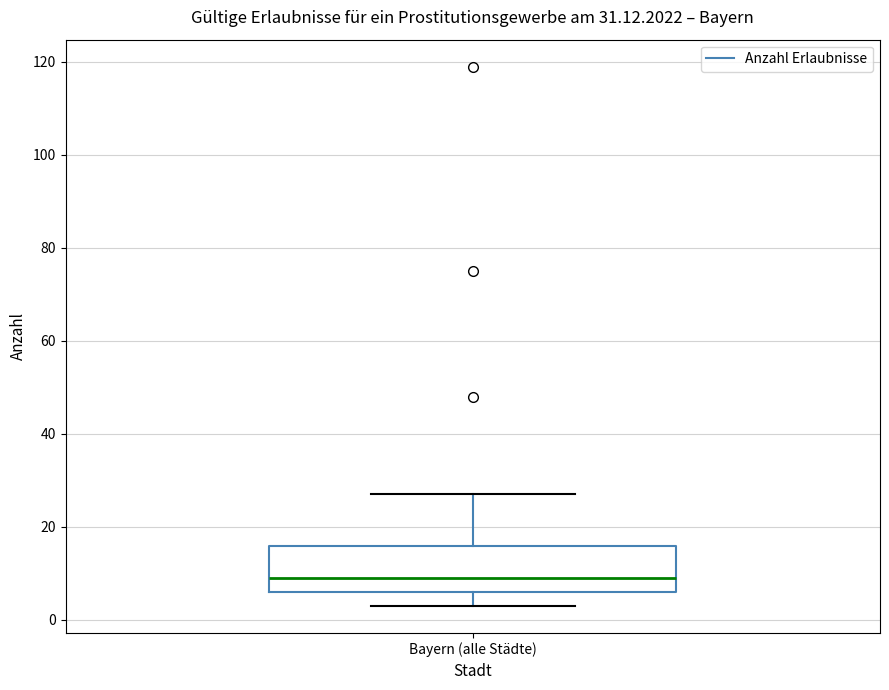

Where does the upper whisker of the box for Bayern (alle Städte) end on the y-axis? The values are not printed on the chart, so give them approximately, as read against the axis.

28